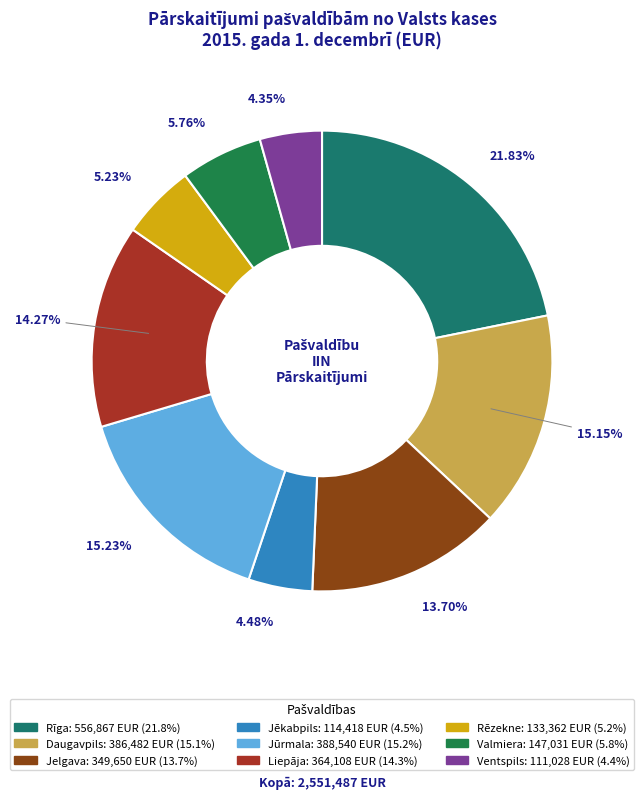

To the nearest percent, what percentage of the pie is Rīga?

22%